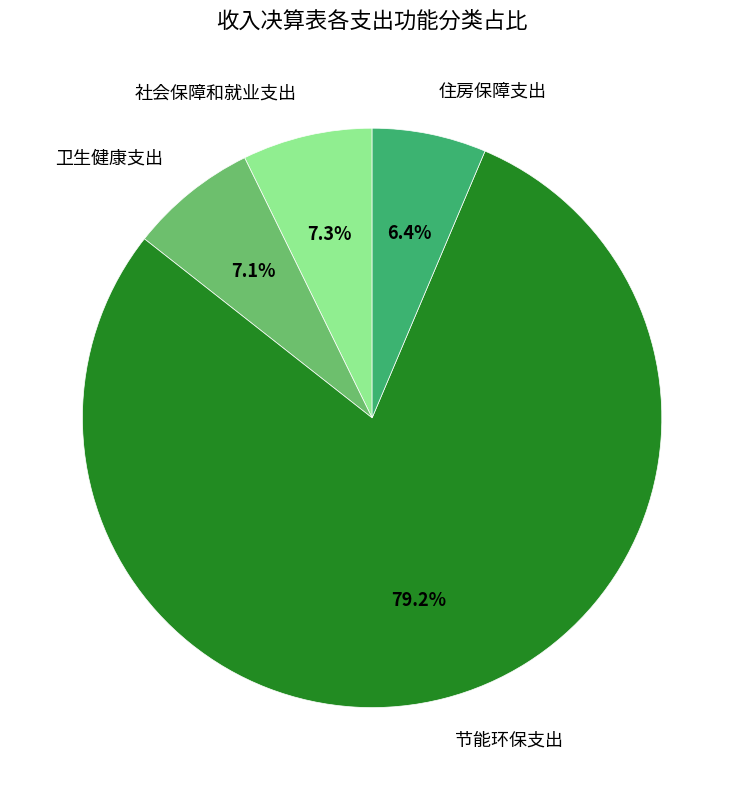

Combined, what portion of the pie is 社会保障和就业支出 and 卫生健康支出?

14.4%